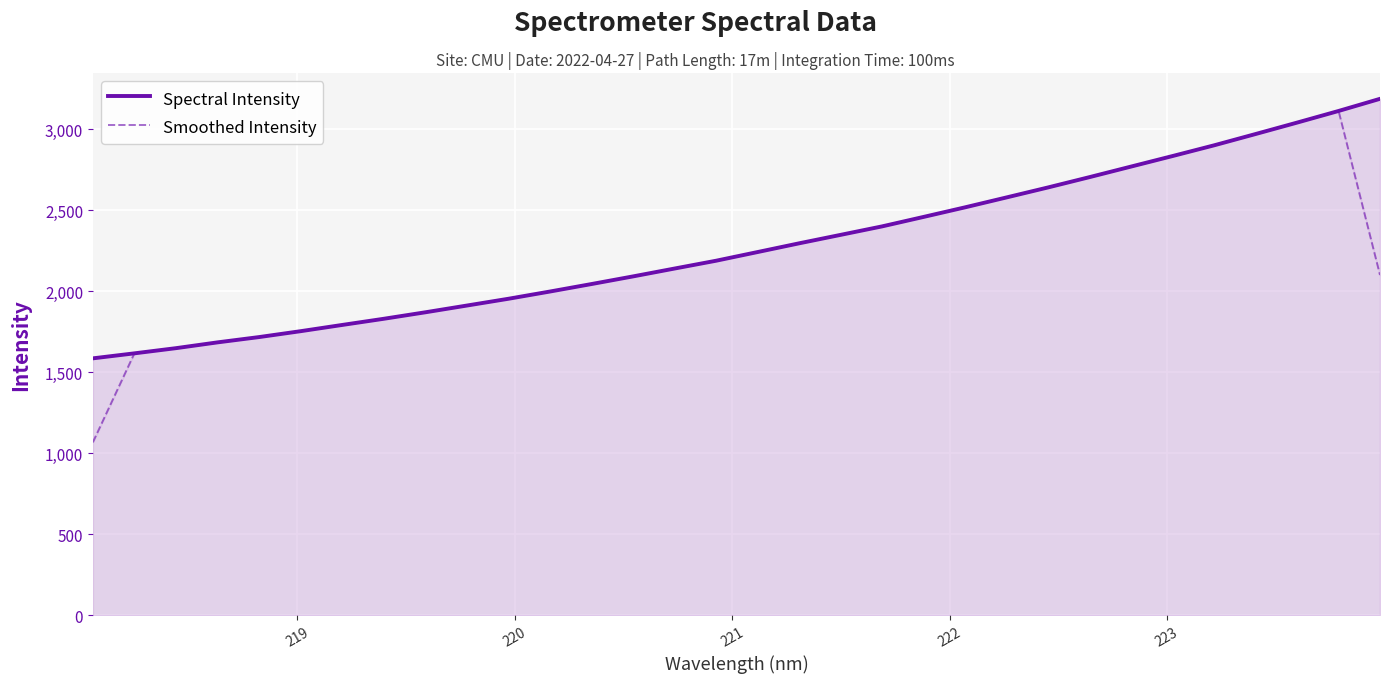

Which series ends up on top after the final intersection of Smoothed Intensity and Spectral Intensity?

Spectral Intensity